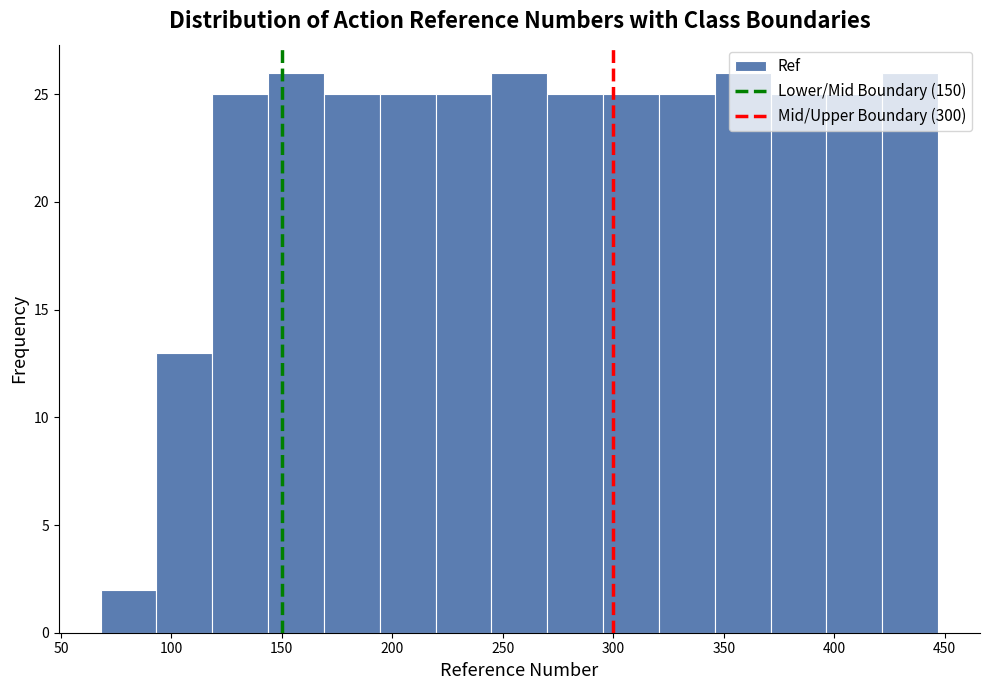

How tall is the bar that spans 195 to 220 on the x-axis? Neither the bar edges nor the heights are printed on the chart, so give them approximately, as read against the axes.

25